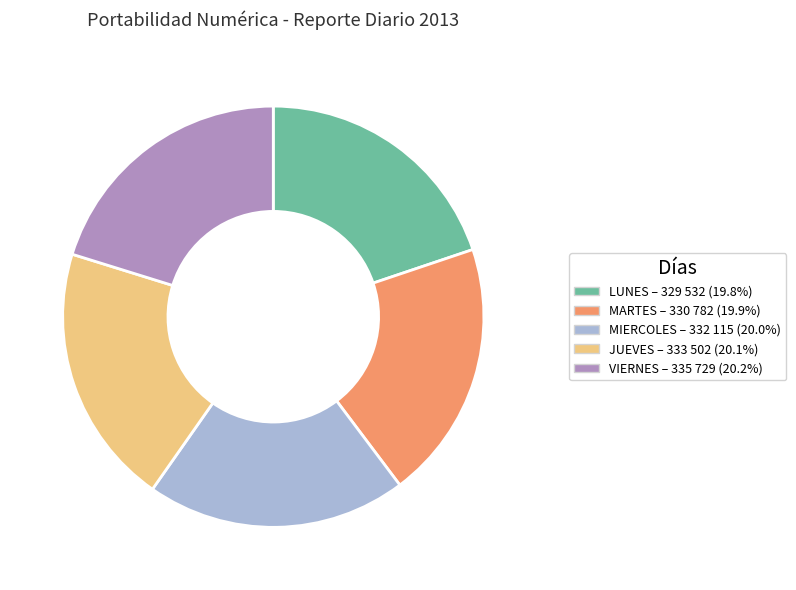

Approximately how many times larger is the value at MIERCOLES compared to LUNES?

1.0